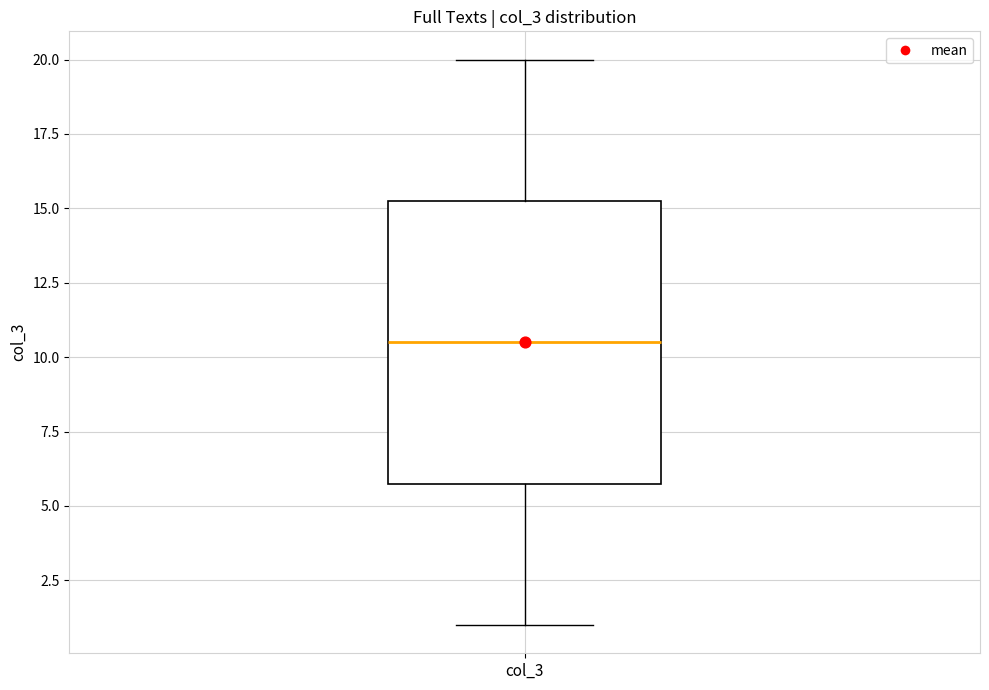

Read this box plot against the y-axis: the position of the median line, the range covered by the box, and the ends of both whiskers. The values are not printed on the chart, so give them approximately, as read against the axis.

median 10.5, box 6.0 to 15.5, whiskers 1.0 to 20.0